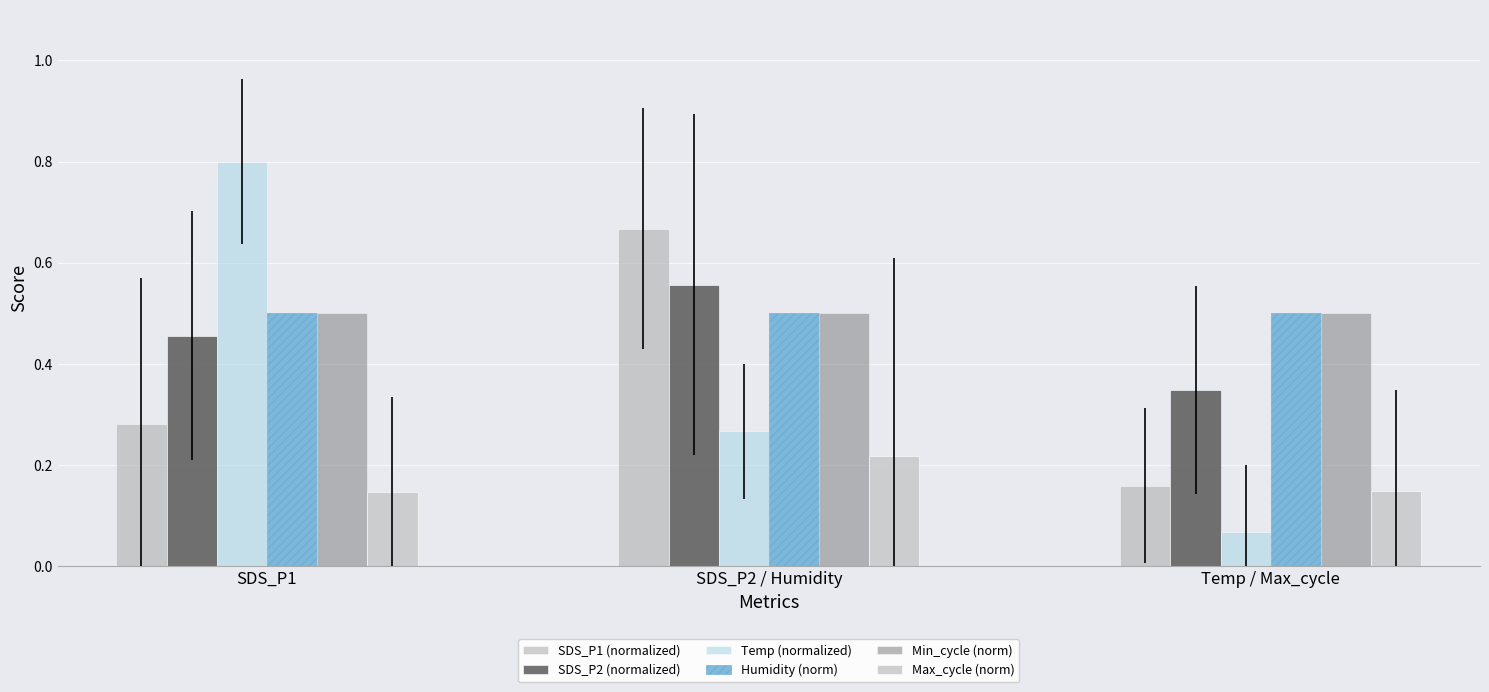

What are all the series names shown in the legend?

SDS_P1 (normalized), SDS_P2 (normalized), Temp (normalized), Humidity (norm), Min_cycle (norm), Max_cycle (norm)